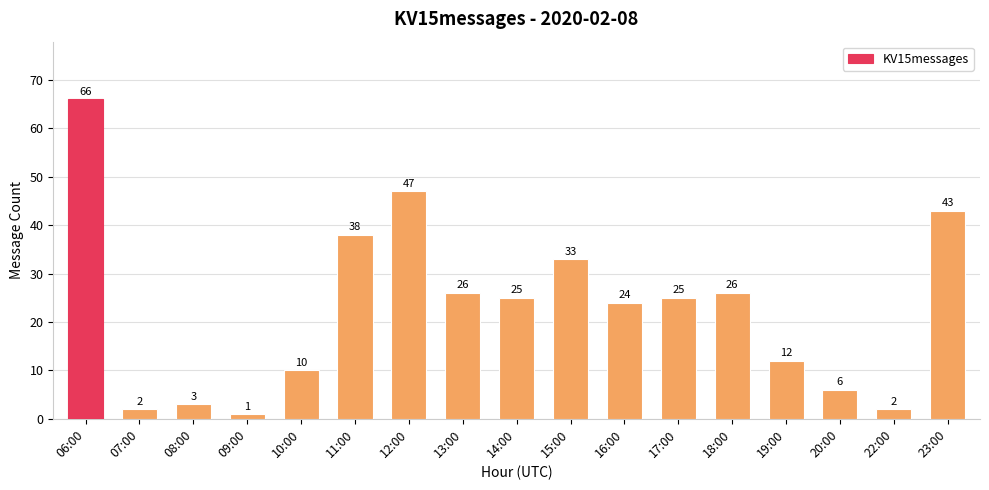

What is the label of the 3rd bar from the left?

08:00